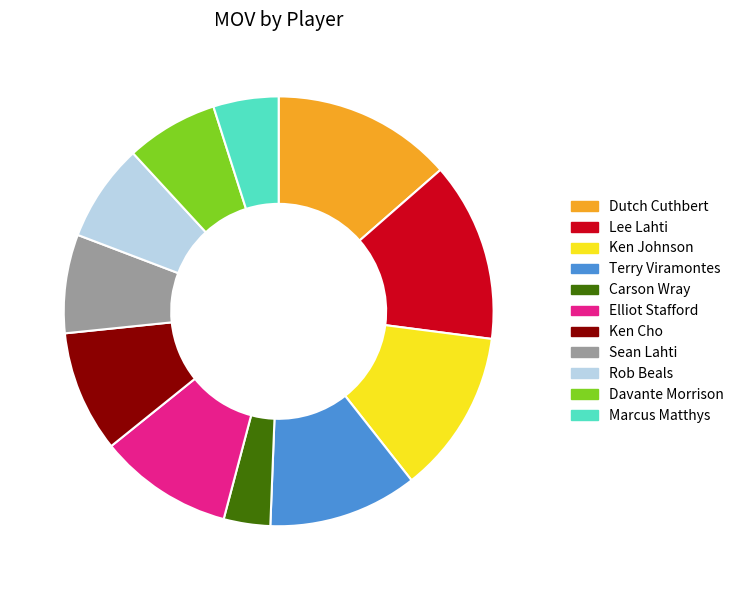

Between Dutch Cuthbert and Marcus Matthys, which is larger?

Dutch Cuthbert